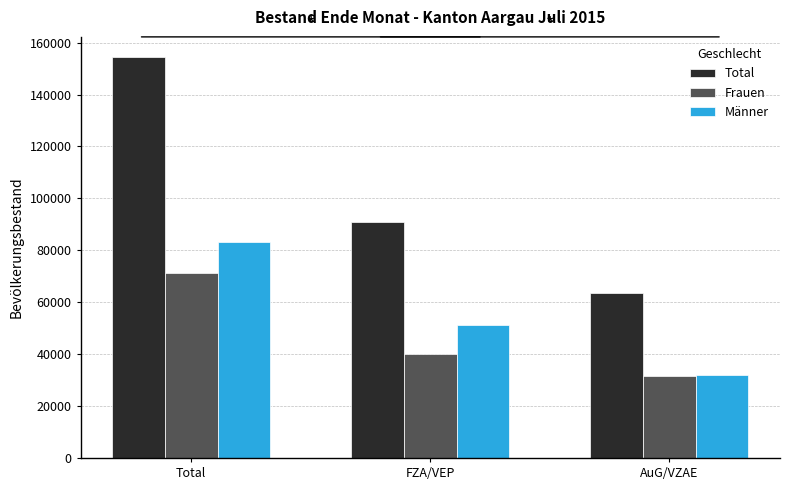

Reading left to right, transcribe all the data shown in this chart.

Total: Total=154503	FZA/VEP=91075	AuG/VZAE=63428
Frauen: Total=71454	FZA/VEP=40024	AuG/VZAE=31430
Männer: Total=83049	FZA/VEP=51051	AuG/VZAE=31998